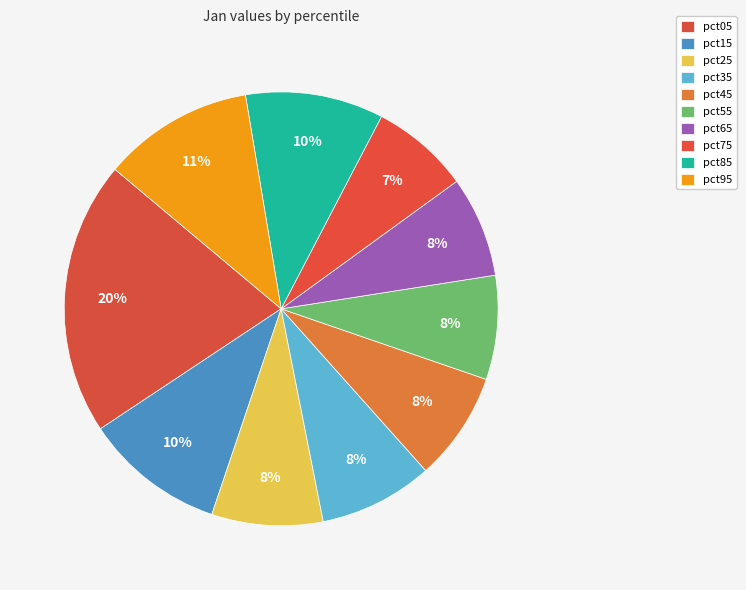

The pct55 slice represents 2% of the pie. True or false?

False